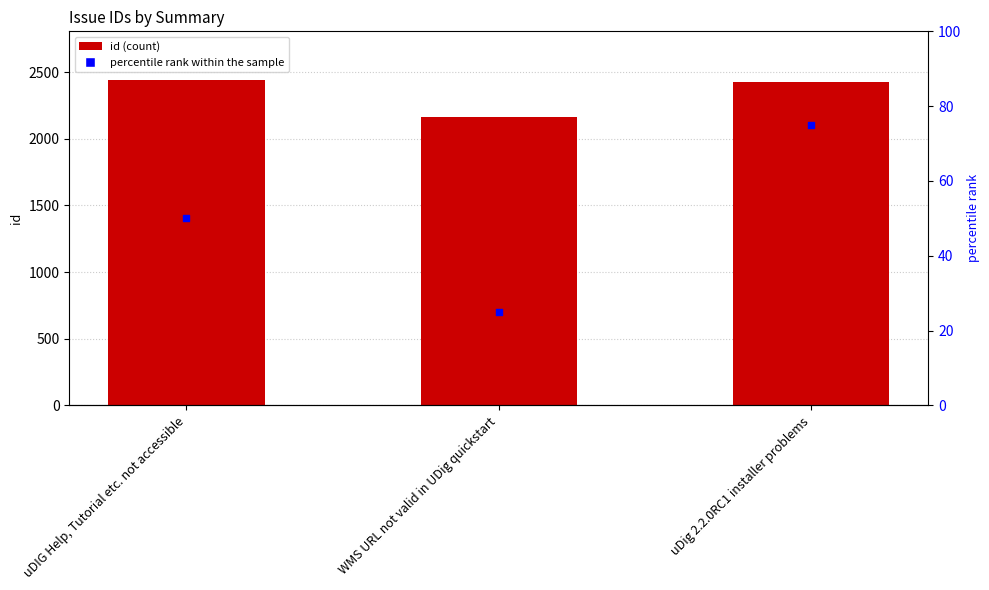

Which series has the widest spread of Y values?

id